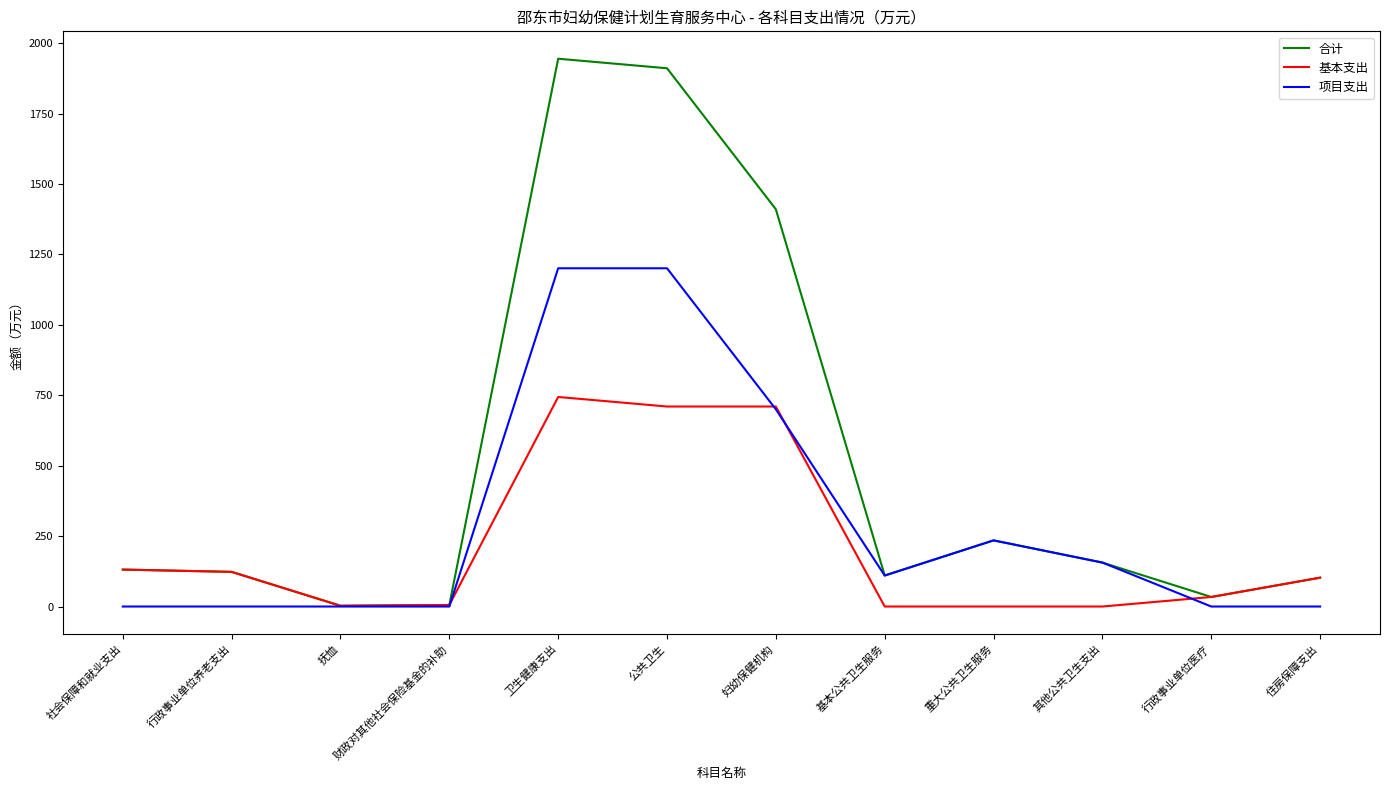

What is the total value across all series at 行政事业单位养老支出?

246.0